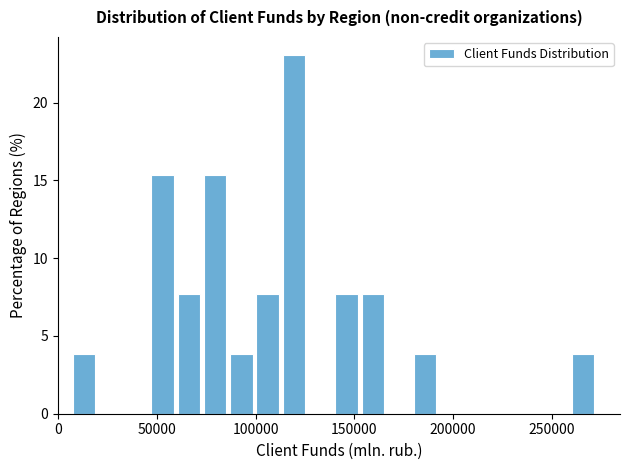

Read against the x-axis, roughly where is the centre of the tallest bar?

120000